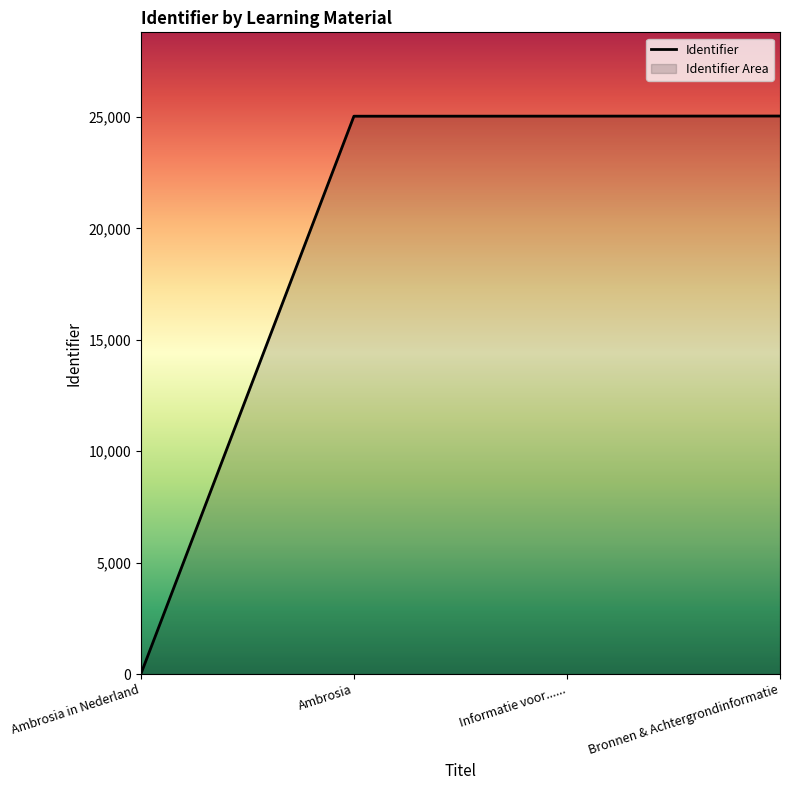

Rank the categories by value from lowest to highest.

Ambrosia in Nederland, Ambrosia, Informatie voor......, Bronnen & Achtergrondinformatie